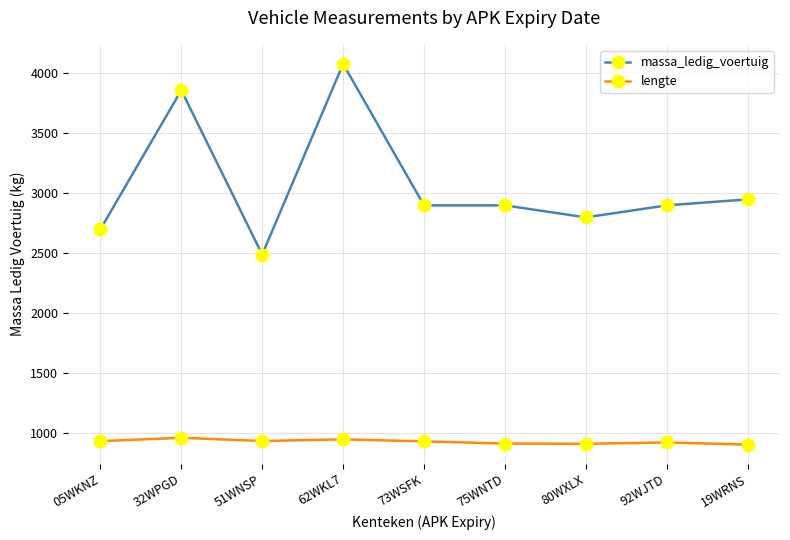

At which category does massa_ledig_voertuig reach its first local valley?

51WNSP